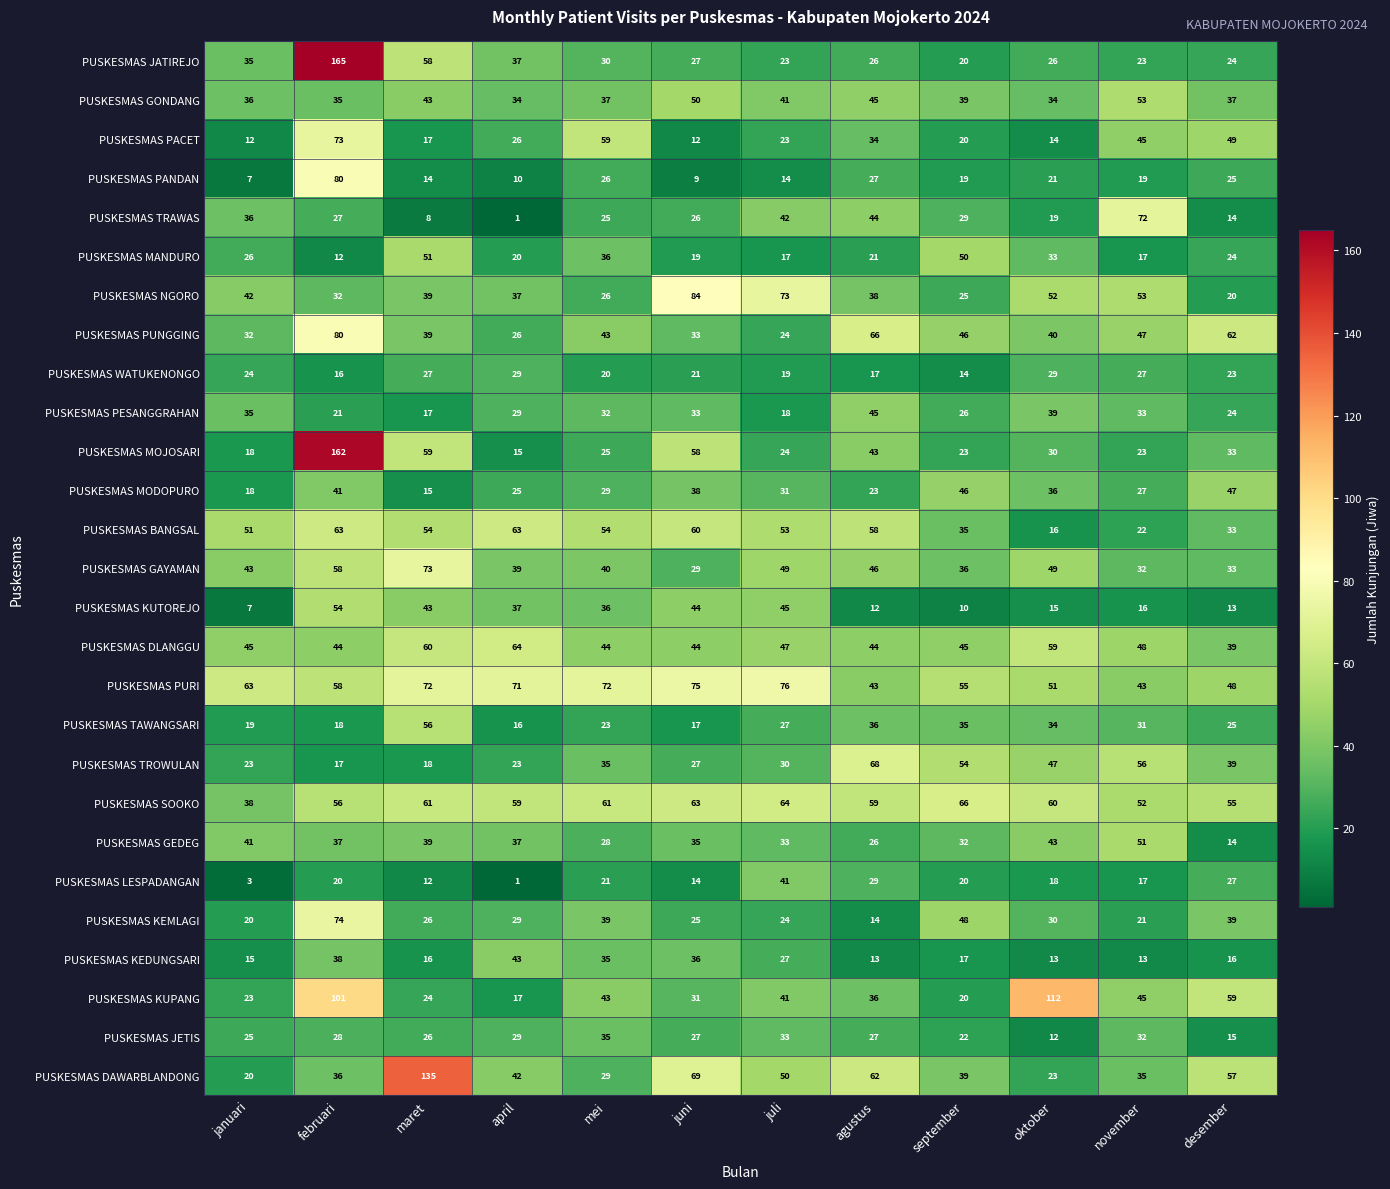

What is the difference between the highest and lowest values at januari?

60